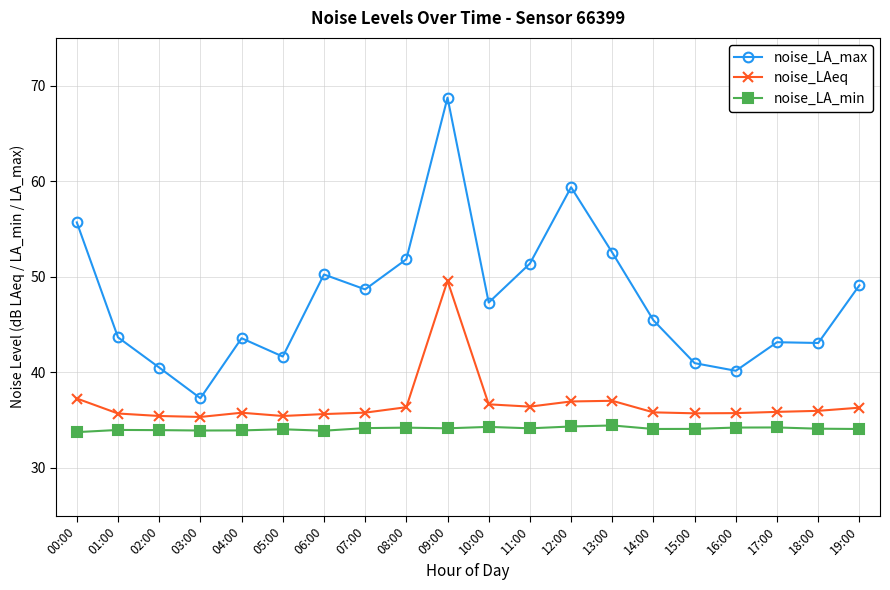

What is the lowest value of the noise_LAeq series?

35.3